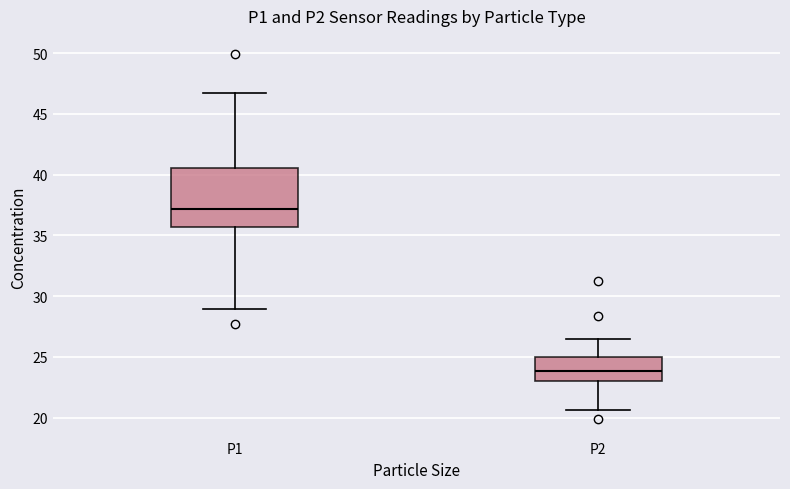

Reading left to right, read every box against the y-axis: the position of its median line, the range the box covers, and the ends of its whiskers. The values are not printed on the chart, so give them approximately, as read against the axis.

P1: median 37.0, box 35.5 to 40.5, whiskers 29.0 to 46.5
P2: median 24.0, box 23.0 to 25.0, whiskers 20.5 to 26.5